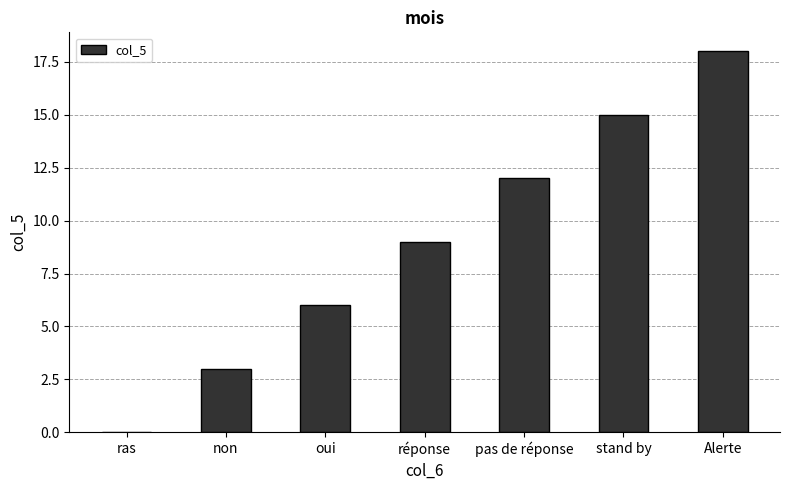

Reading left to right, list all the values displayed in this chart.

0	3	6	9	12	15	18